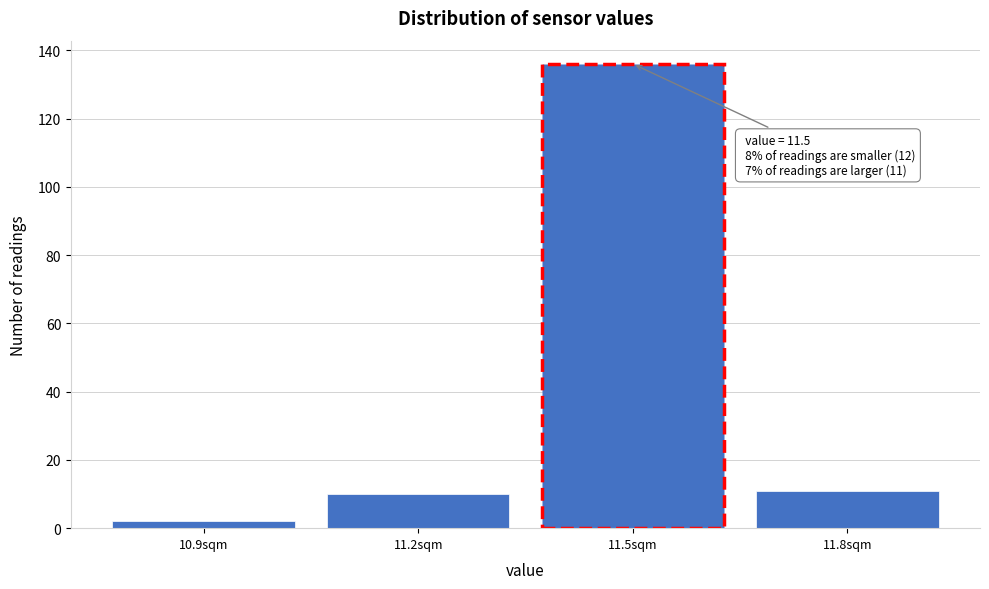

Which range on the x-axis has the tallest bar?

11.35 to 11.65